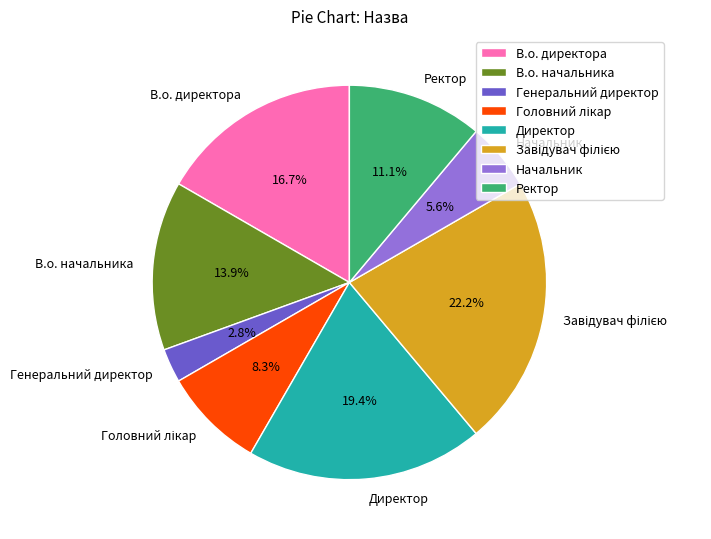

Is there any slice that represents more than half of the pie?

No